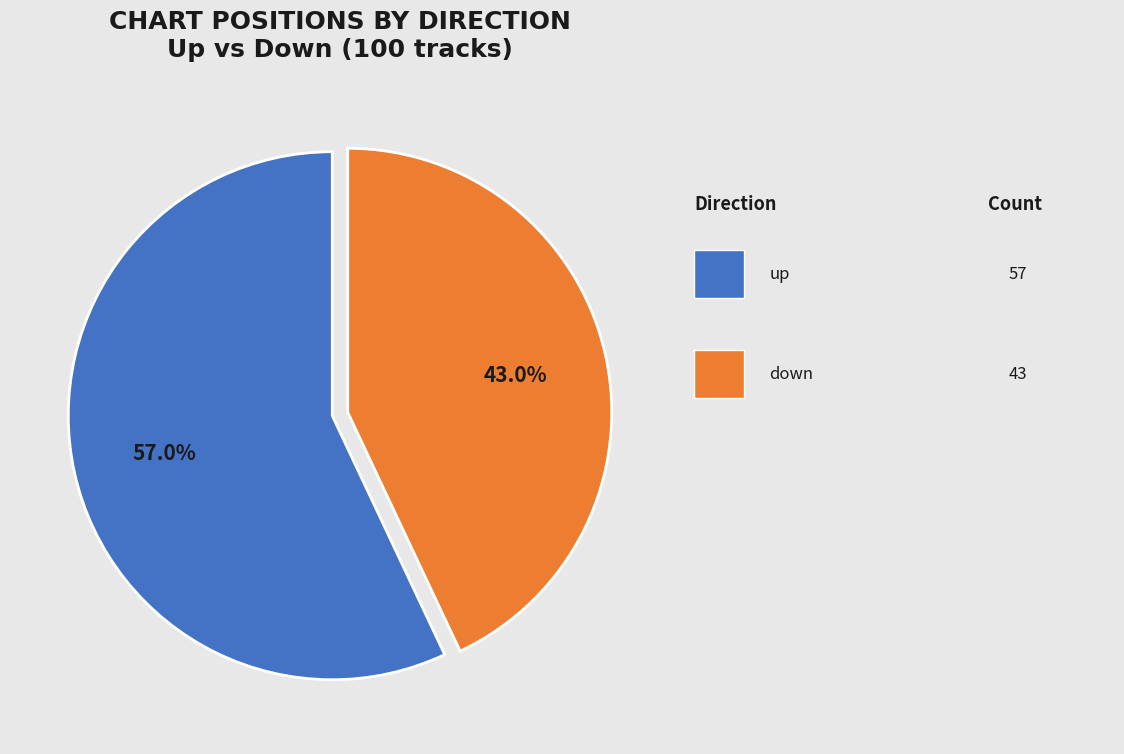

Does any single category account for the majority?

Yes